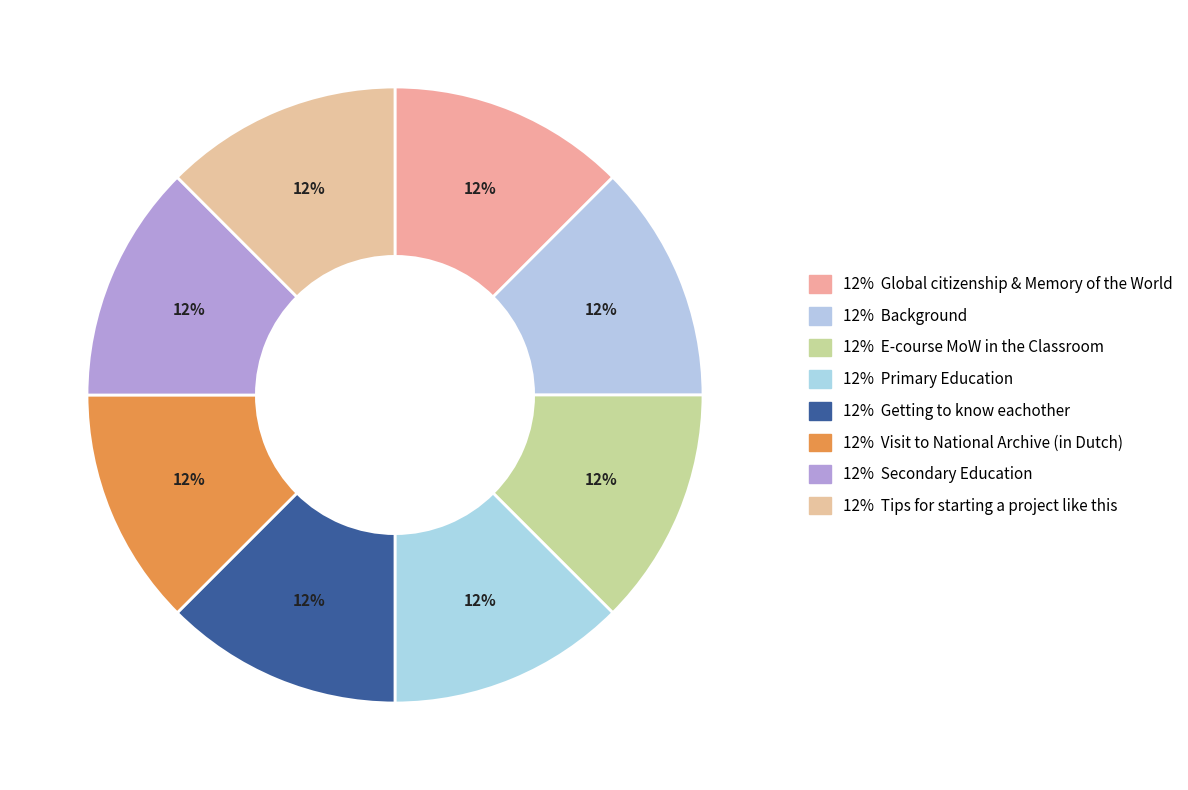

Which category has the biggest portion of the pie?

Tips for starting a project like this